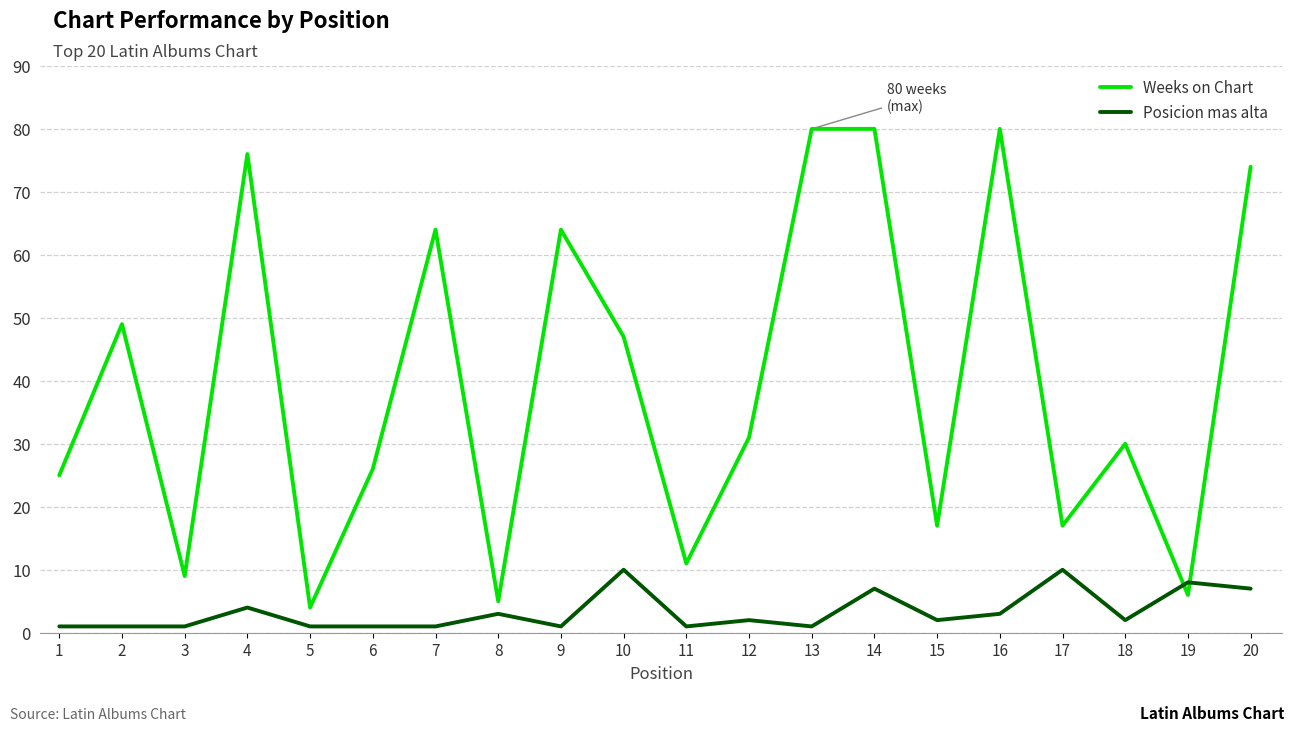

Between 4 and 7, which series saw the biggest shift?

Weeks on Chart